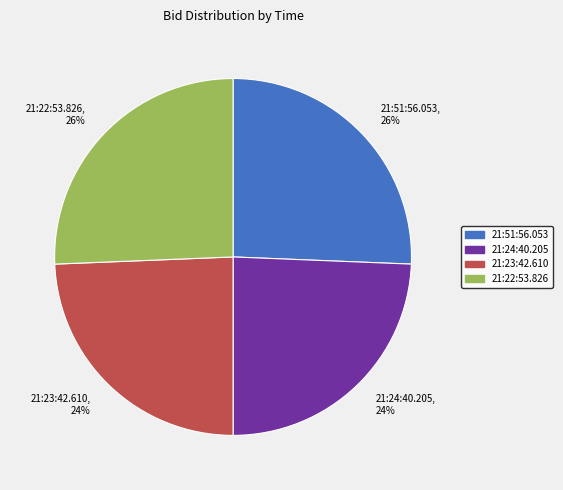

To the nearest percent, what portion does 21:24:40.205 represent?

24%